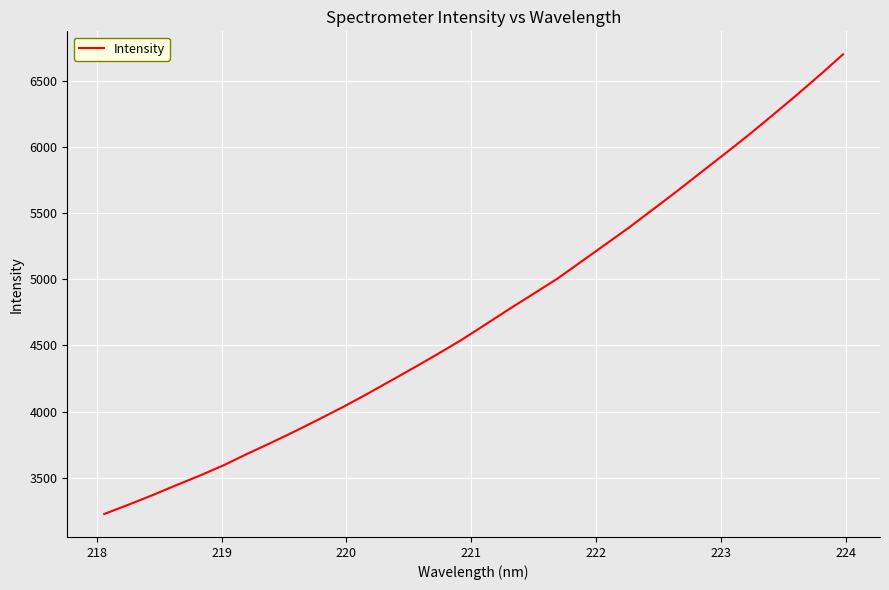

Reading right to left, what are all the values shown in this chart?

6699.3	6539.3	6383.9	6233.3	6084.9	5943.1	5802.8	5661.7	5525.4	5389.3	5260.5	5132.1	5003.9	4889.9	4776.6	4659.7	4544.1	4436.9	4333.2	4232.0	4130.9	4033.9	3941.8	3851.7	3765.0	3681.2	3594.1	3516.0	3442.5	3366.9	3295.5	3226.4